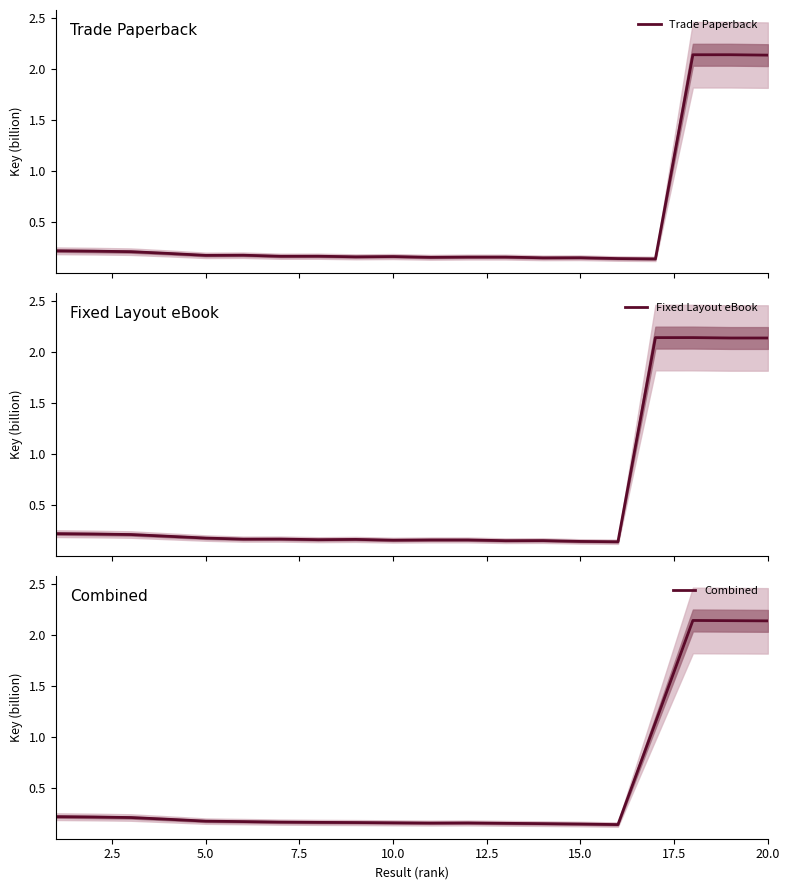

Reading left to right, list all the values displayed in this chart.

Trade Paperback: 0.2	0.2	0.2	0.2	0.2	0.2	0.2	0.2	0.2	0.2	0.2	0.2	0.2	0.2	0.2	0.1	0.1	2.1	2.1	2.1
Fixed Layout eBook: 0.2	0.2	0.2	0.2	0.2	0.2	0.2	0.2	0.2	0.2	0.2	0.2	0.2	0.2	0.1	0.1	2.1	2.1	2.1	2.1
Combined: 0.2	0.2	0.2	0.2	0.2	0.2	0.2	0.2	0.2	0.2	0.2	0.2	0.2	0.2	0.1	0.1	1.1	2.1	2.1	2.1